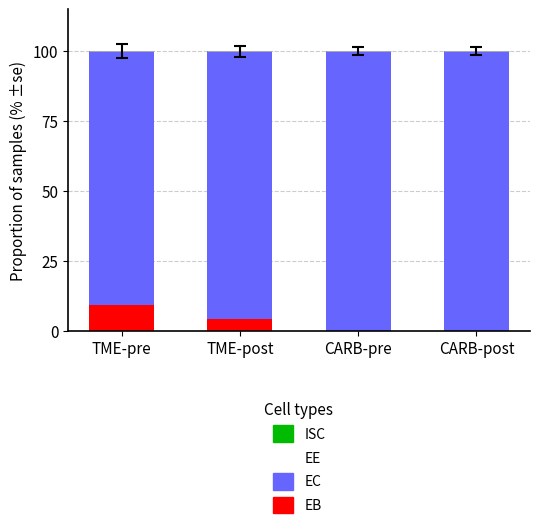

What is the sum of all EB values?

13.4